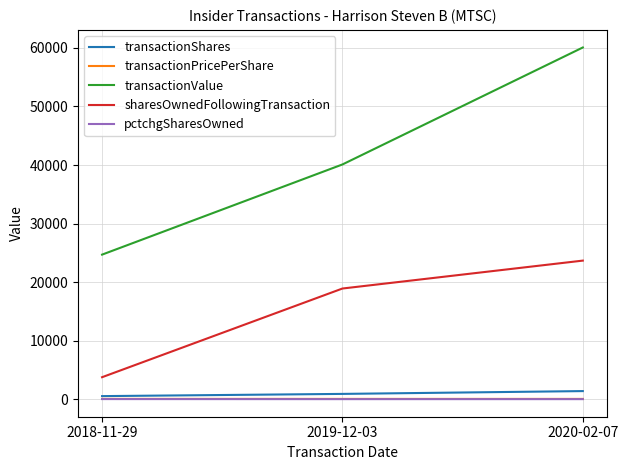

Which series has the largest total across all categories?

transactionValue